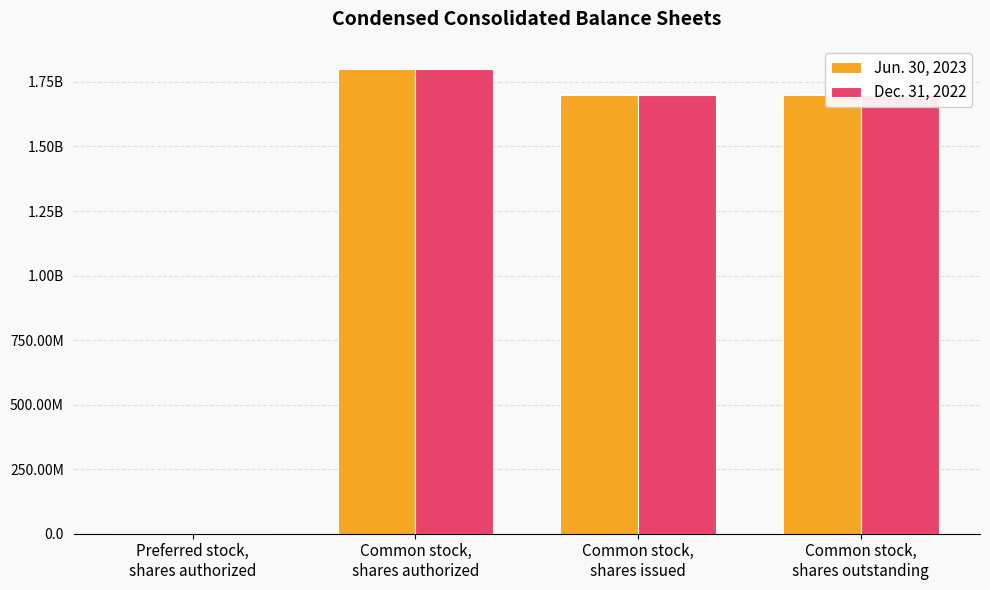

What is the value of the Jun. 30, 2023 bar at the 1st from the left?

1100000